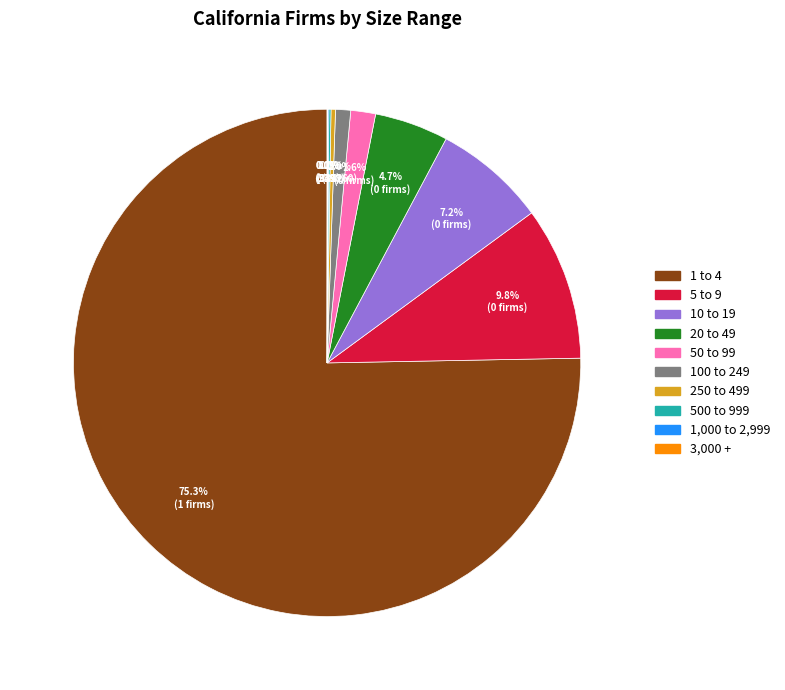

Approximately how many times larger is the value at 250 to 499 compared to 100 to 249?

0.3